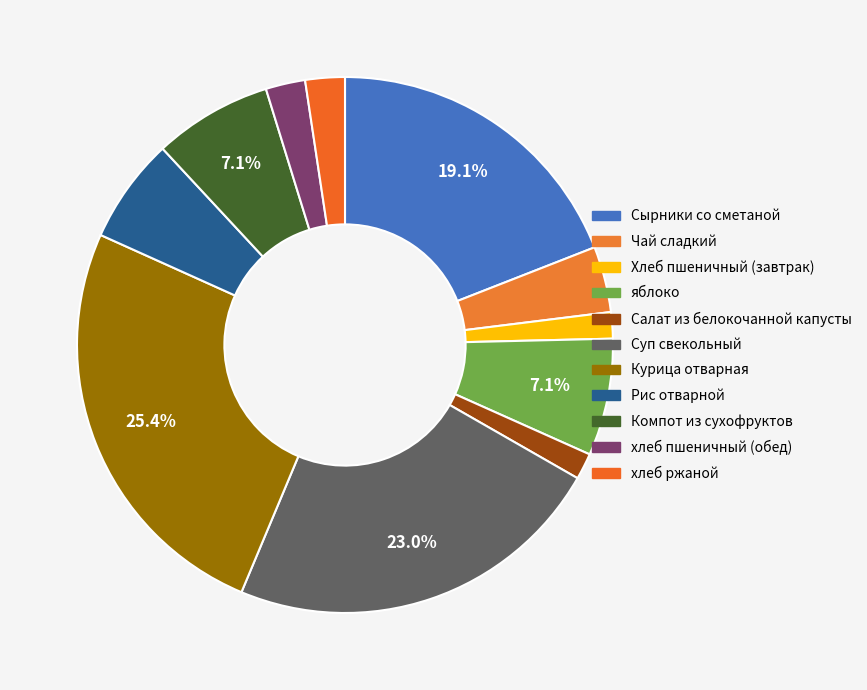

Does Чай сладкий represent more than half of the total?

No